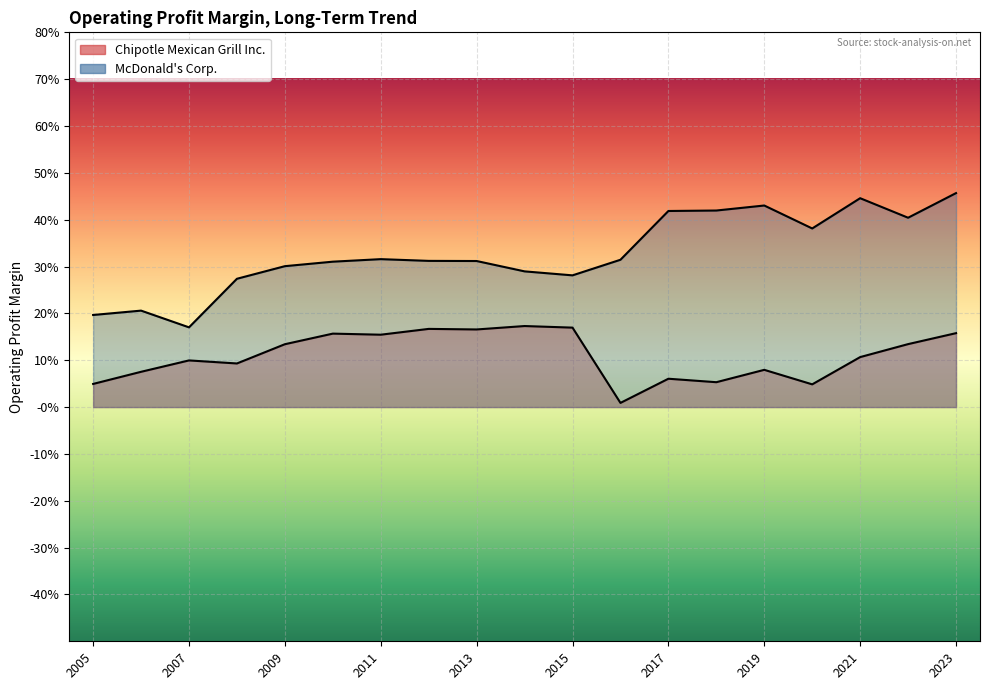

Which category has the lowest value in the McDonald's Corp. series?

2007